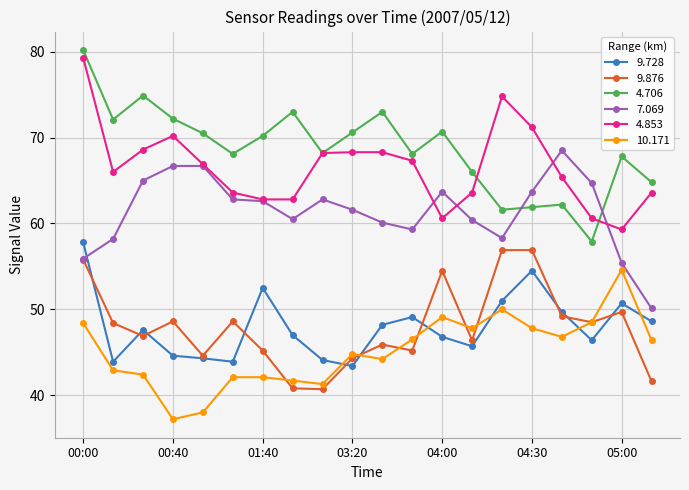

True or false: 10.171 and 4.853 intersect in this chart.

False